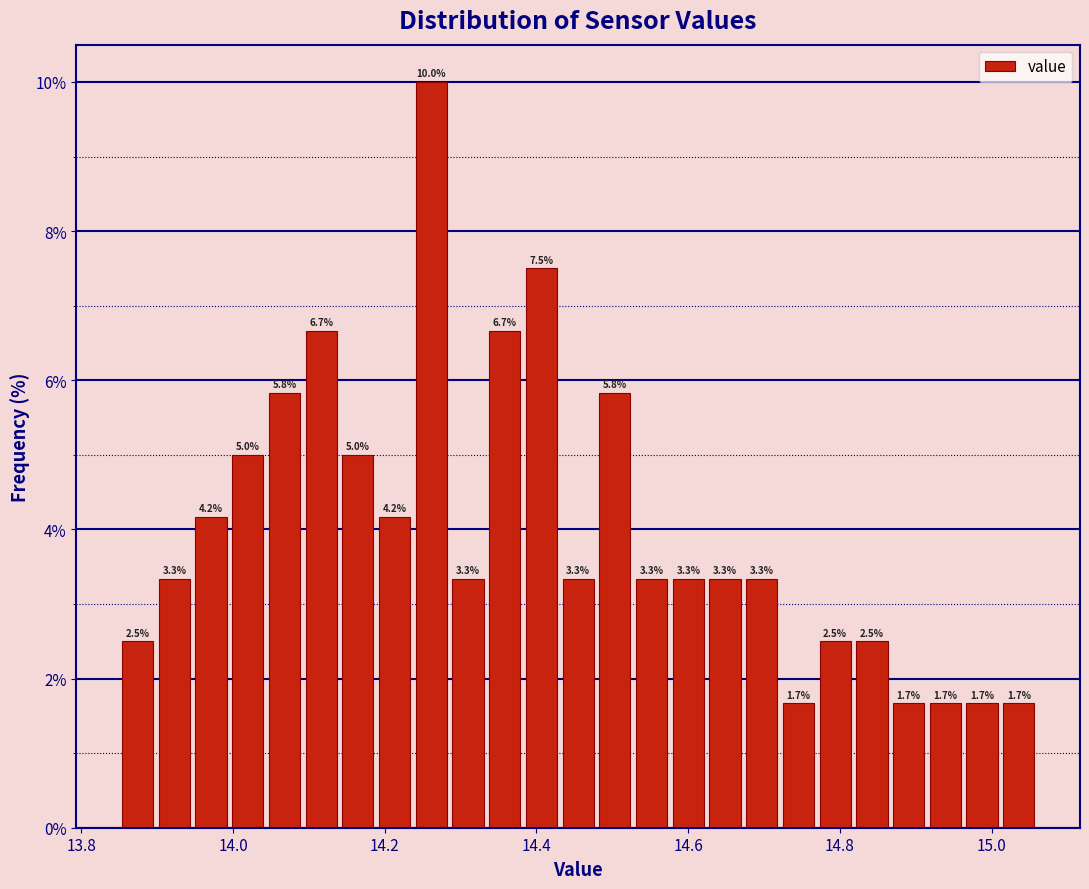

Read against the x-axis, roughly where is the centre of the tallest bar?

14.26